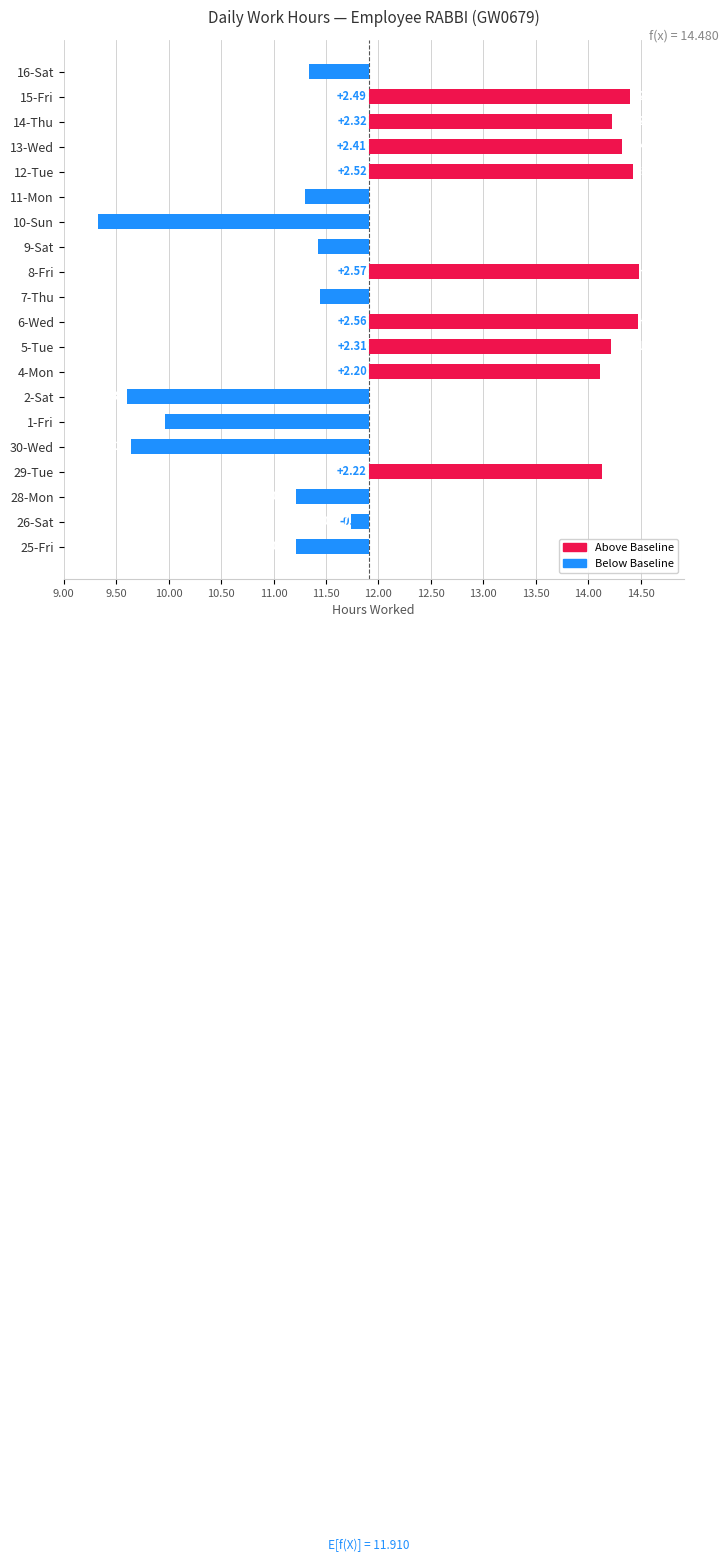

What is the value of the 16th bar from the left?

2.5